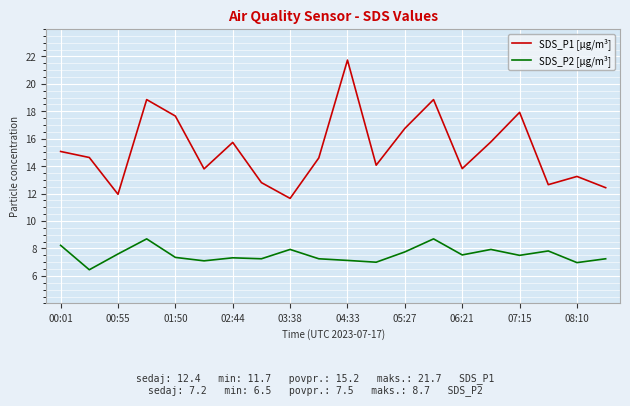

True or false: SDS_P1 [µg/m³] and SDS_P2 [µg/m³] cross at least once.

False